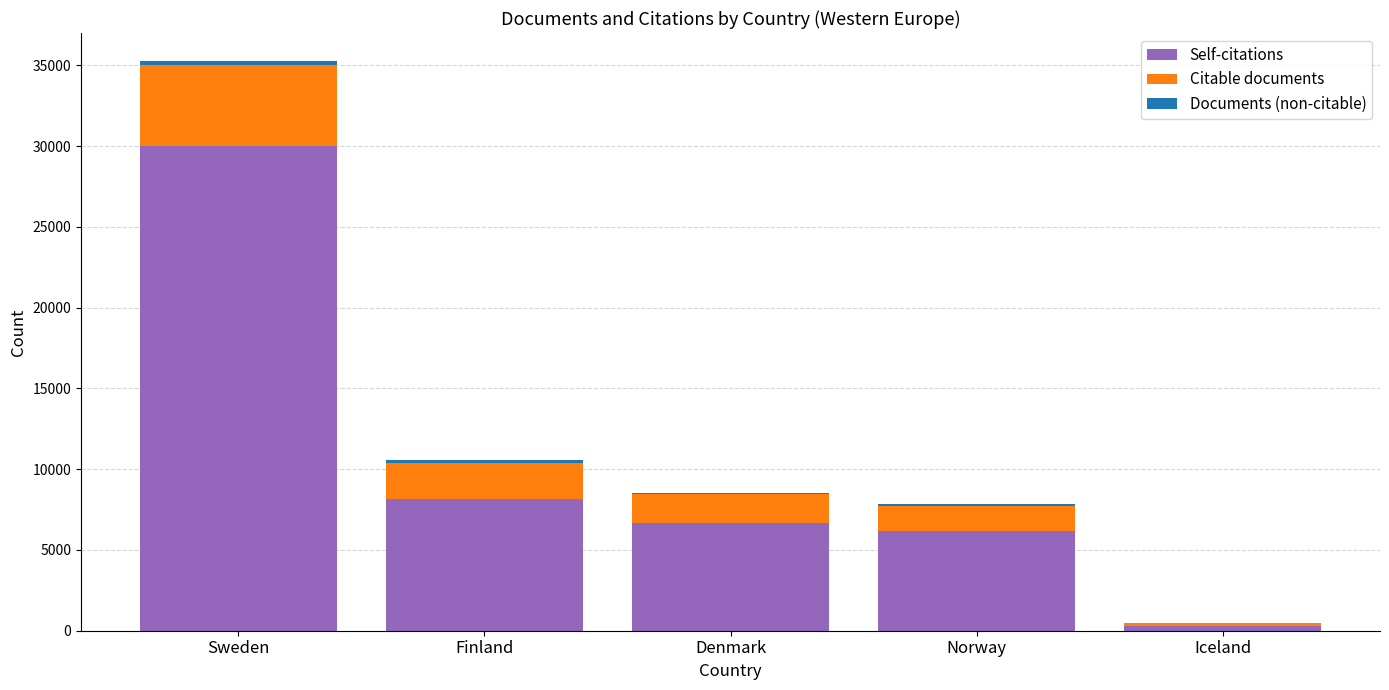

The value of Self-citations at Denmark is 6698. True or false?

True